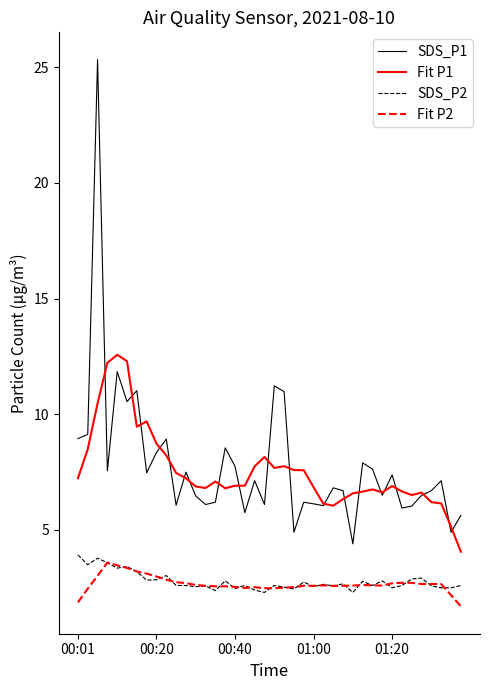

True or false: SDS_P2 and Fit P1 intersect in this chart.

False